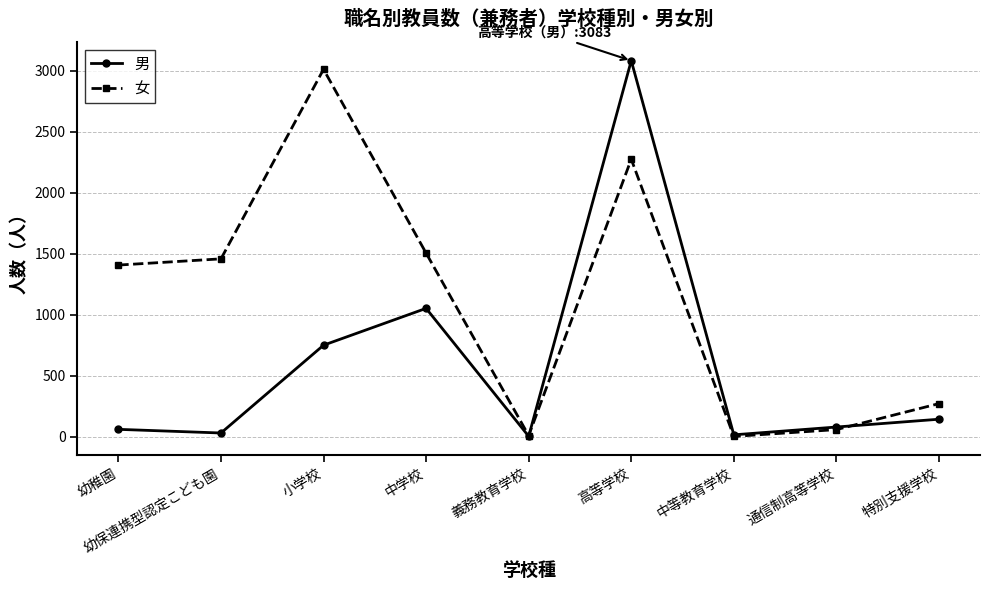

True or false: 男 and 女 intersect in this chart.

True